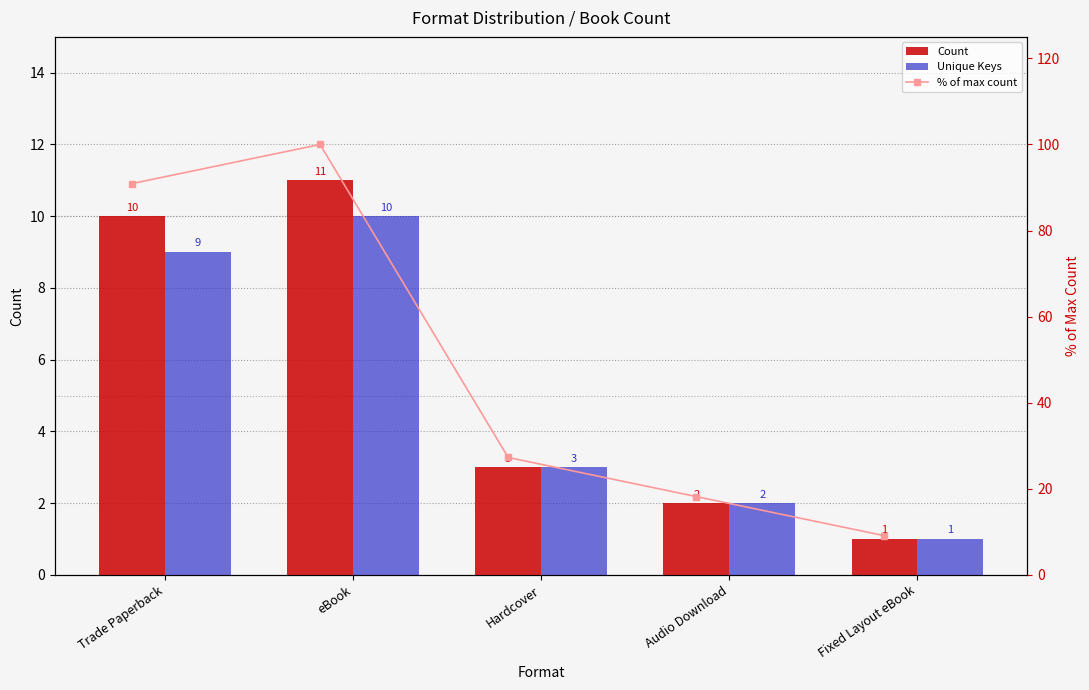

Which has a higher value, eBook or Fixed Layout eBook?

eBook